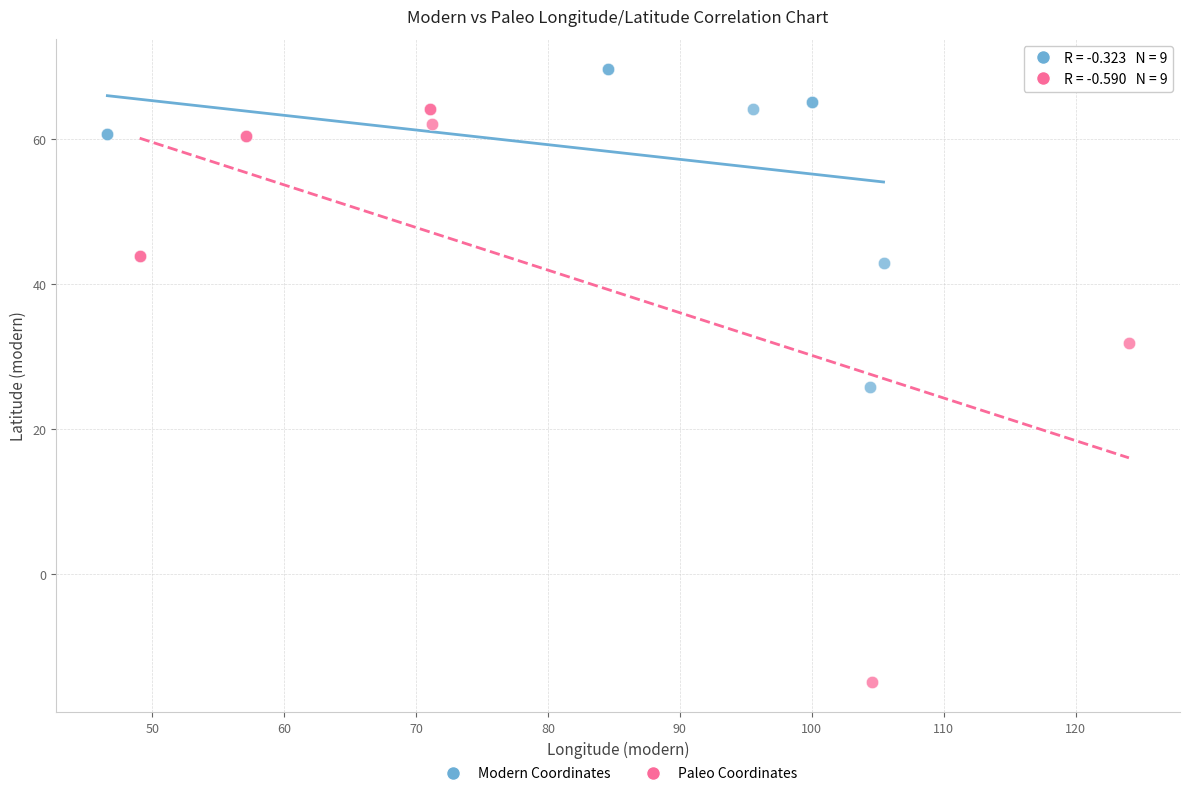

What are all the series names shown in the legend?

Modern Coordinates, Paleo Coordinates